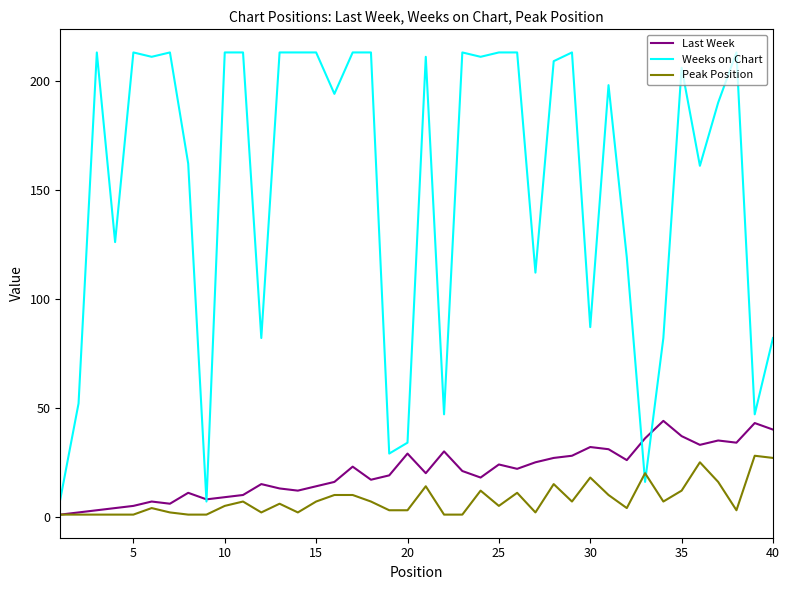

What is the maximum value for Last Week?

44